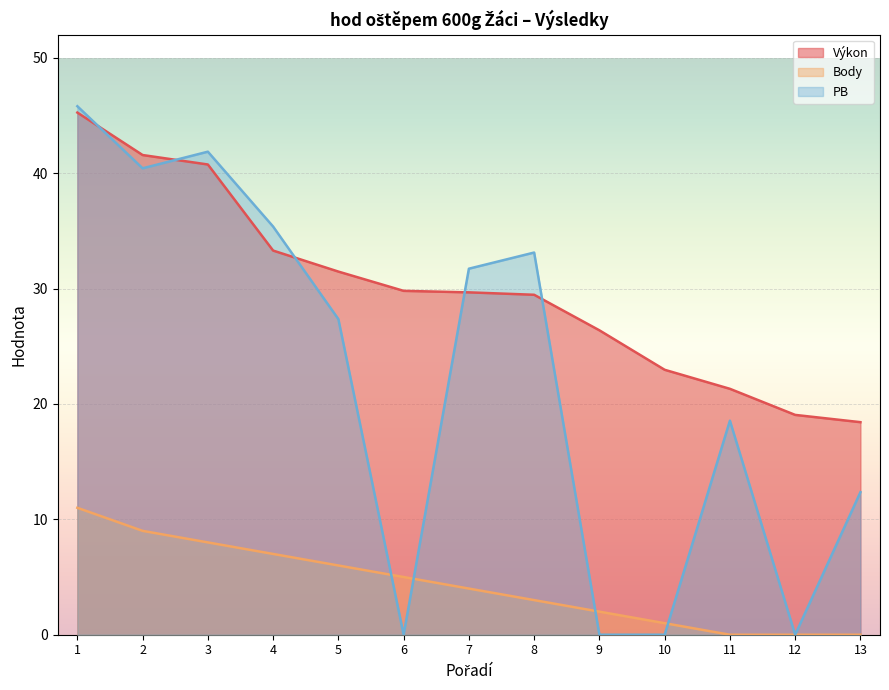

Reading right to left, what are all the values shown in this chart?

Výkon: 13=18.4	12=19.1	11=21.3	10=23.0	9=26.4	8=29.5	7=29.7	6=29.8	5=31.5	4=33.3	3=40.8	2=41.6	1=45.2
Body: 13=0.0	12=0.0	11=0.0	10=1.0	9=2.0	8=3.0	7=4.0	6=5.0	5=6.0	4=7.0	3=8.0	2=9.0	1=11.0
PB: 13=12.3	12=0.0	11=18.6	10=0.0	9=0.0	8=33.1	7=31.7	6=0.0	5=27.4	4=35.4	3=41.9	2=40.4	1=45.8